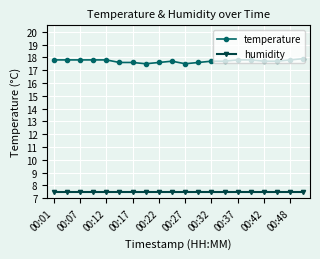

At how many categories does at least one series exceed 7?

20